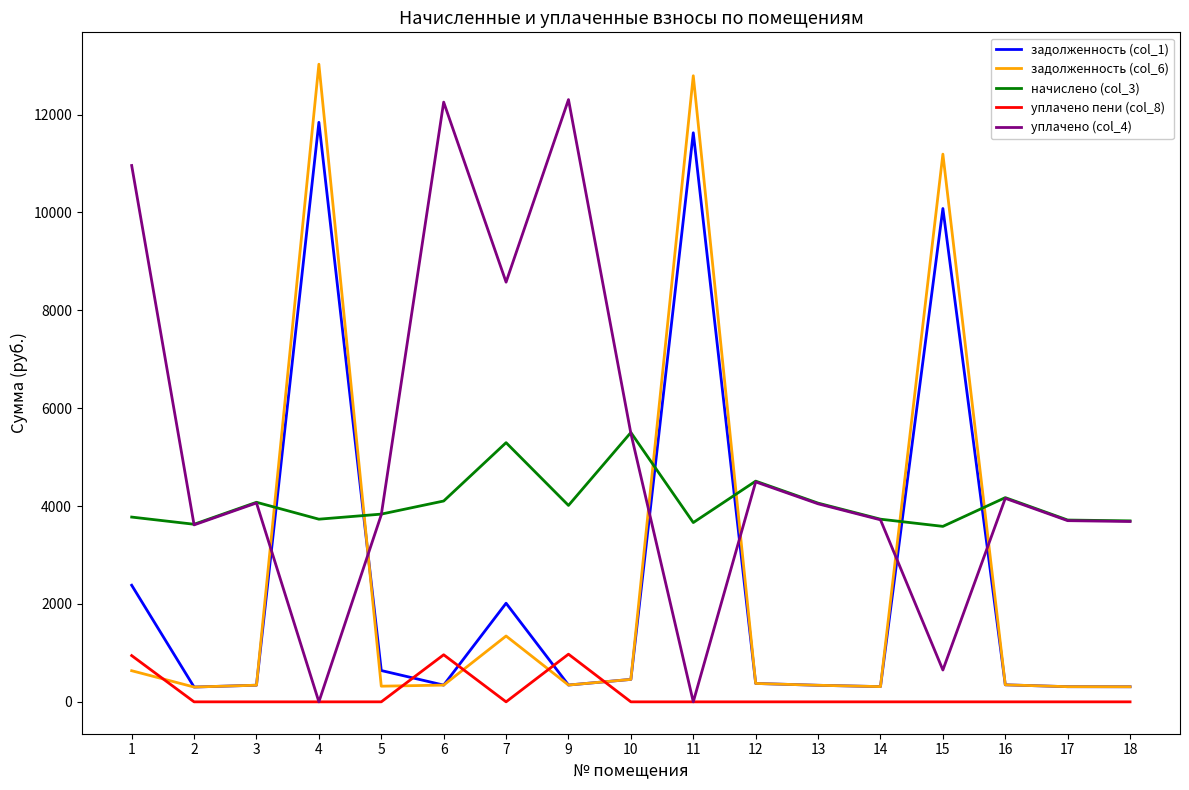

At how many categories does at least one series exceed 1791?

17